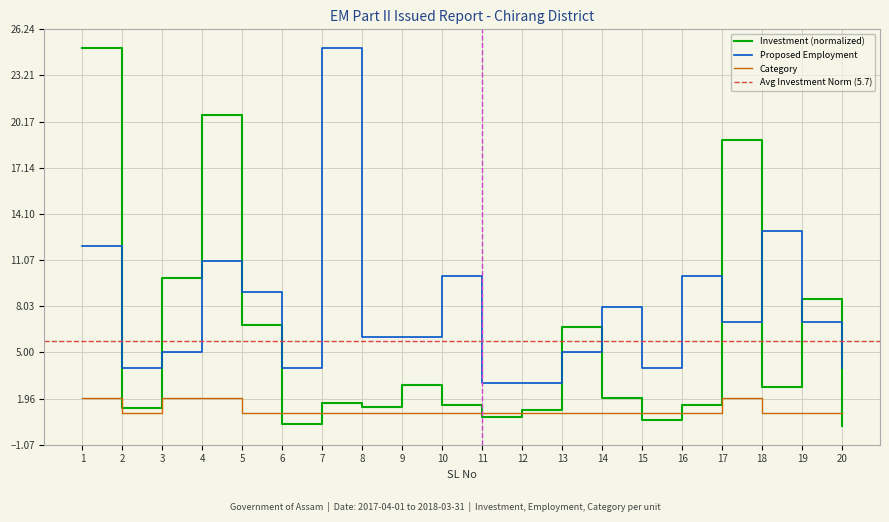

Is it true that Proposed Employment equals 6.3 at 5?

False